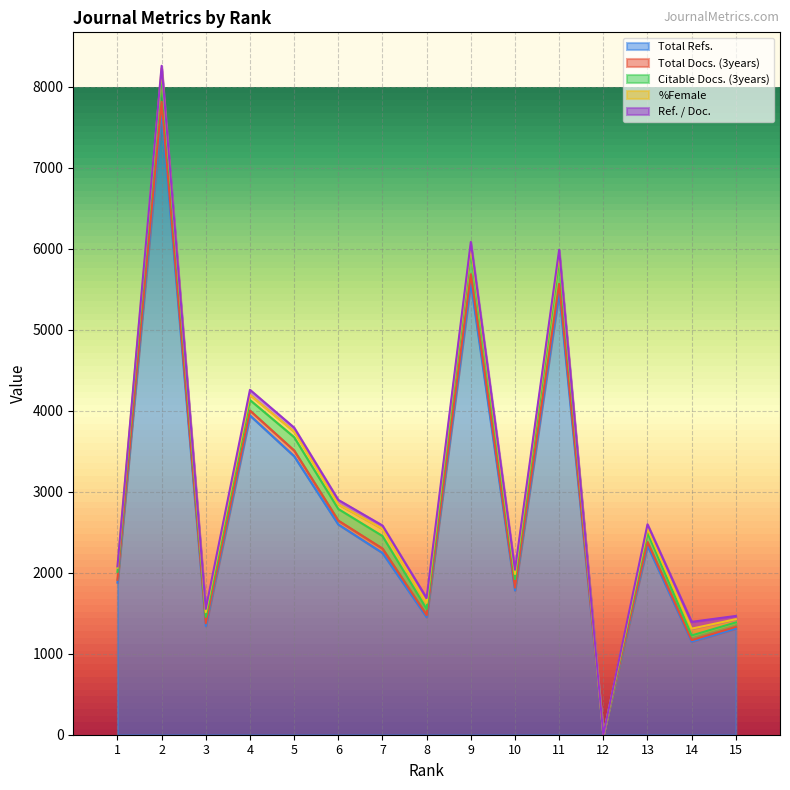

Which label corresponds to the smallest value in the chart?

12